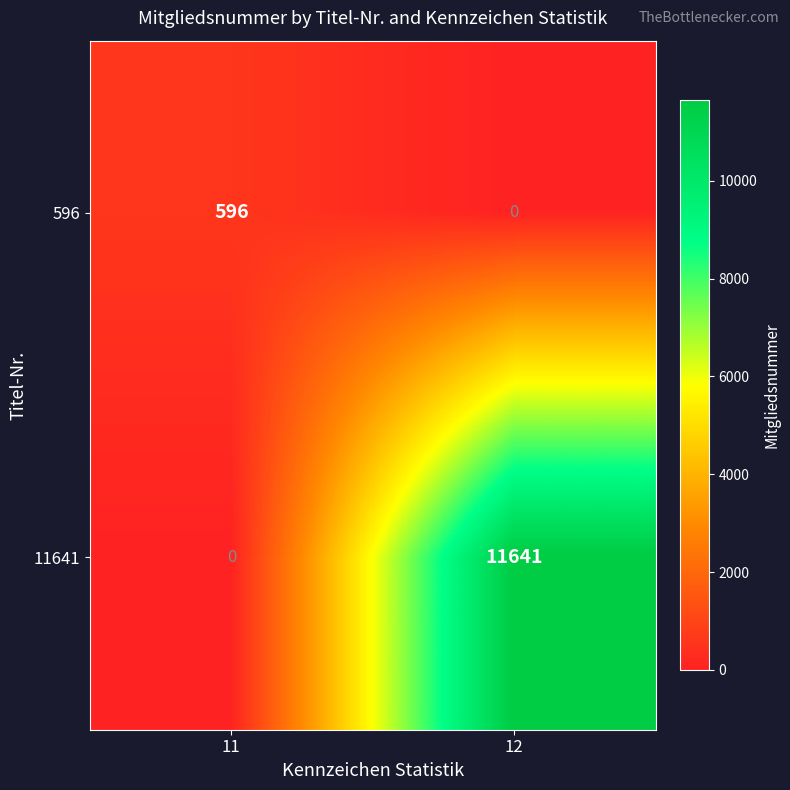

Rank the series by their average value, from highest to lowest.

11641, 596